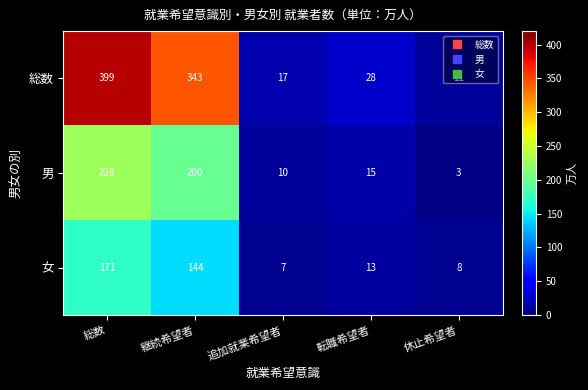

Where is 女 nearest to the value 89?

継続希望者